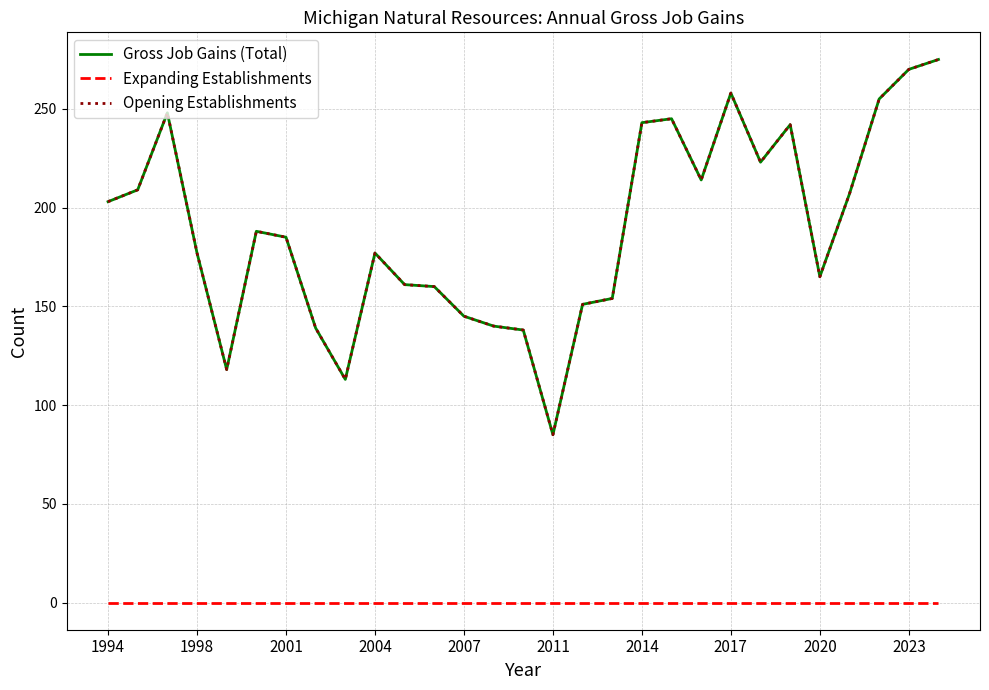

Does the chart display data point markers on the line(s)?

No